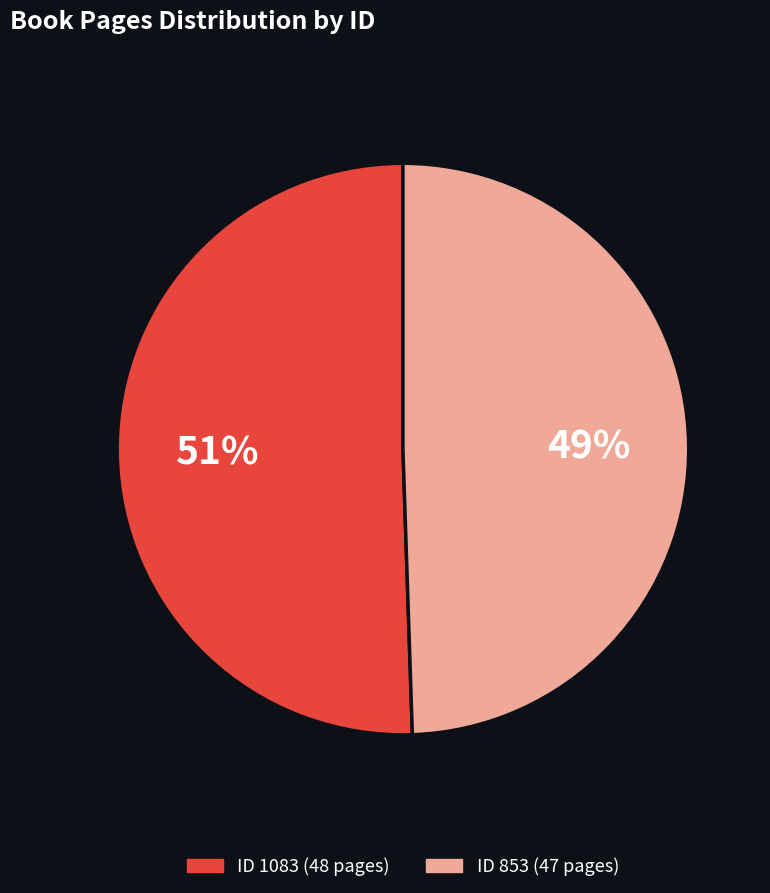

To the nearest percent, what is the average slice percentage?

50%